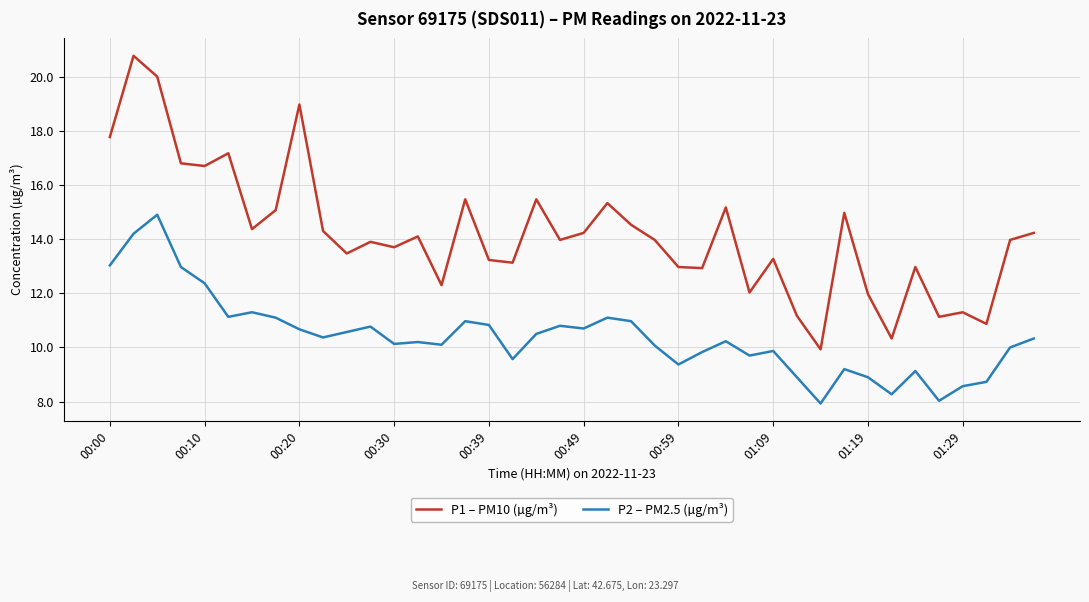

Which series has the widest spread of values?

P1 – PM10 (µg/m³)